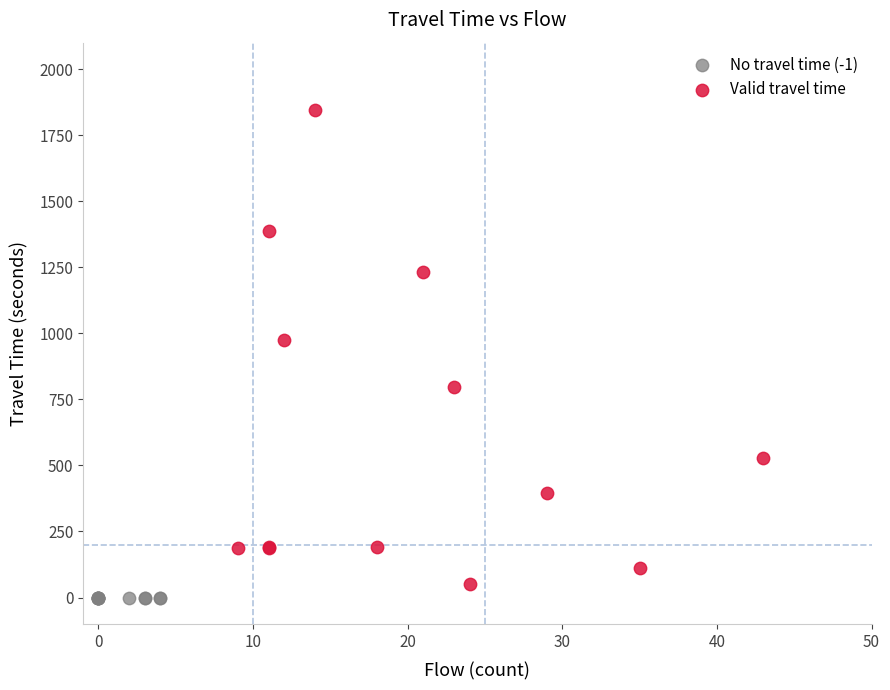

Which series contains the lowest Y value?

No travel time (-1)